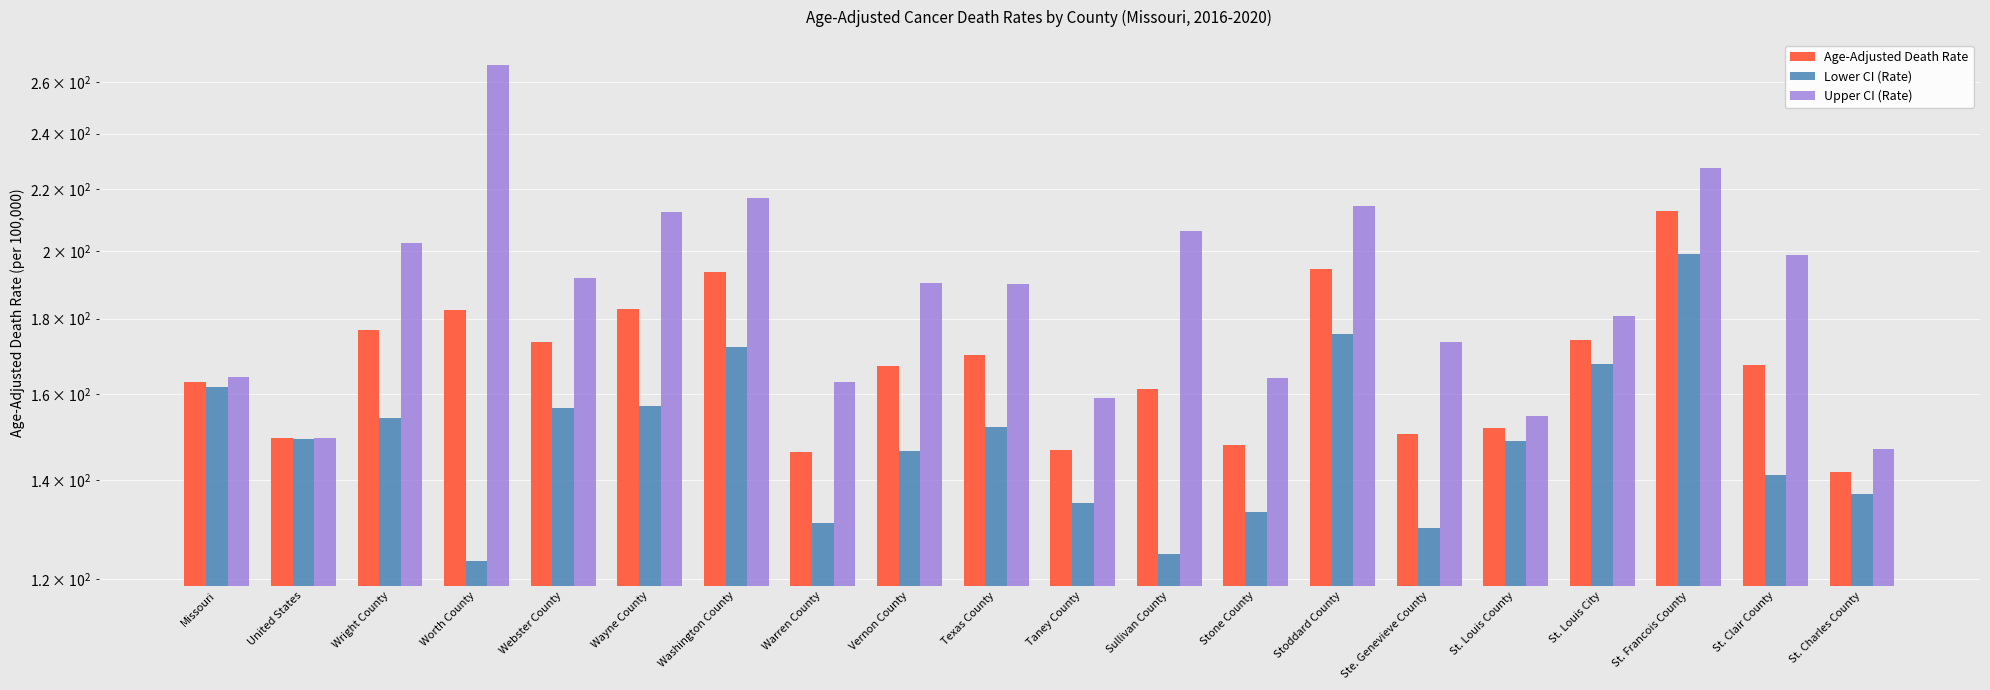

Reading right to left, transcribe all the data shown in this chart.

Age-Adjusted Death Rate: St. Charles County=141.9	St. Clair County=167.4	St. Francois County=212.8	St. Louis City=174.1	St. Louis County=151.8	Ste. Genevieve County=150.4	Stoddard County=194.3	Stone County=147.9	Sullivan County=161.4	Taney County=146.7	Texas County=170.1	Vernon County=167.2	Warren County=146.3	Washington County=193.6	Wayne County=182.8	Webster County=173.5	Worth County=182.4	Wright County=176.9	United States=149.4	Missouri=163.1
Lower CI (Rate): St. Charles County=137.1	St. Clair County=141.1	St. Francois County=198.9	St. Louis City=167.7	St. Louis County=148.8	Ste. Genevieve County=129.9	Stoddard County=175.7	Stone County=133.3	Sullivan County=124.8	Taney County=135.1	Texas County=152.1	Vernon County=146.6	Warren County=131.0	Washington County=172.2	Wayne County=157.0	Webster County=156.7	Worth County=123.5	Wright County=154.3	United States=149.3	Missouri=161.8
Upper CI (Rate): St. Charles County=146.9	St. Clair County=198.7	St. Francois County=227.4	St. Louis City=180.8	St. Louis County=154.8	Ste. Genevieve County=173.6	Stoddard County=214.5	Stone County=164.1	Sullivan County=206.4	Taney County=159.1	Texas County=190.0	Vernon County=190.2	Warren County=163.1	Washington County=217.0	Wayne County=212.4	Webster County=191.8	Worth County=267.1	Wright County=202.3	United States=149.6	Missouri=164.4